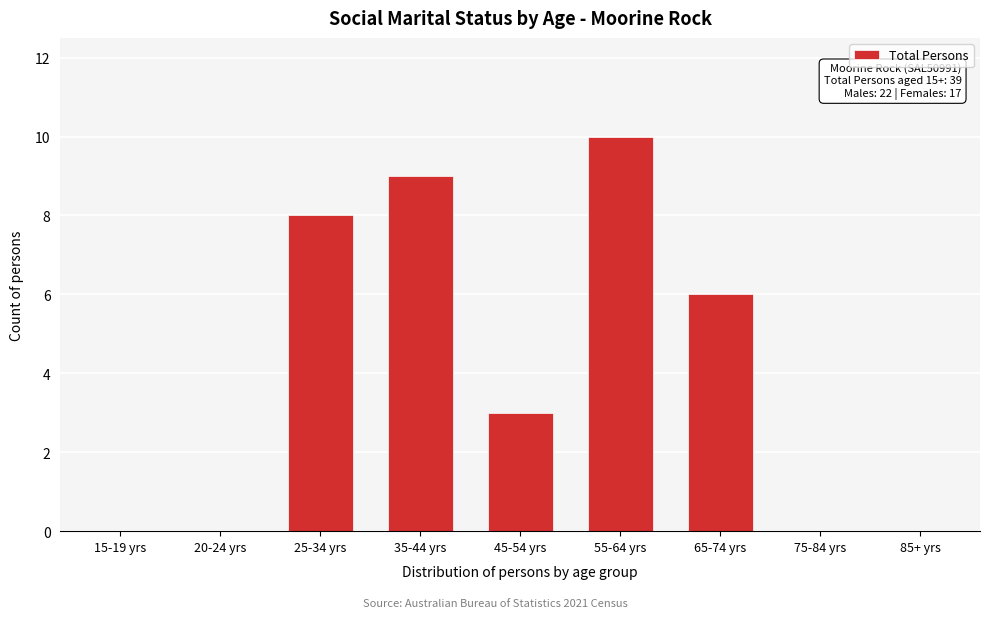

Reading left to right, extract all data points from this chart.

15-19 yrs=0	20-24 yrs=0	25-34 yrs=8	35-44 yrs=9	45-54 yrs=3	55-64 yrs=10	65-74 yrs=6	75-84 yrs=0	85+ yrs=0